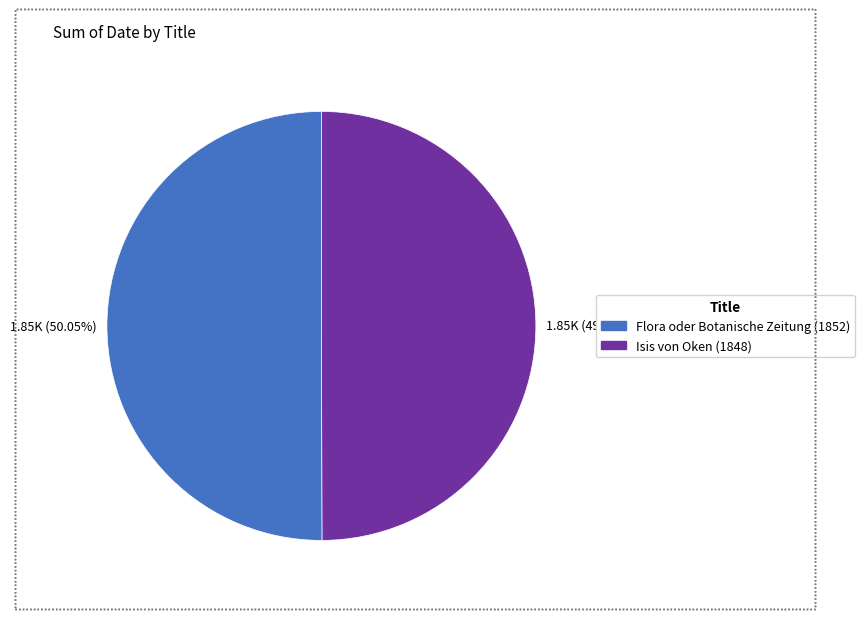

True or false: Isis von Oken (1848) accounts for 44% of the total.

False